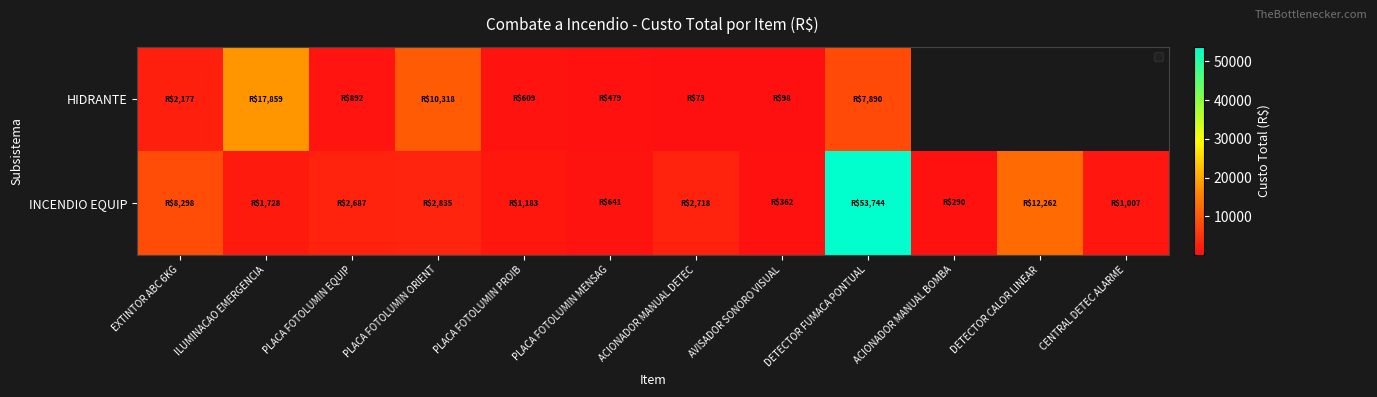

Is the value of INCENDIO EQUIP at ACIONADOR MANUAL DETEC greater than the value of HIDRANTE at AVISADOR SONORO VISUAL?

Yes